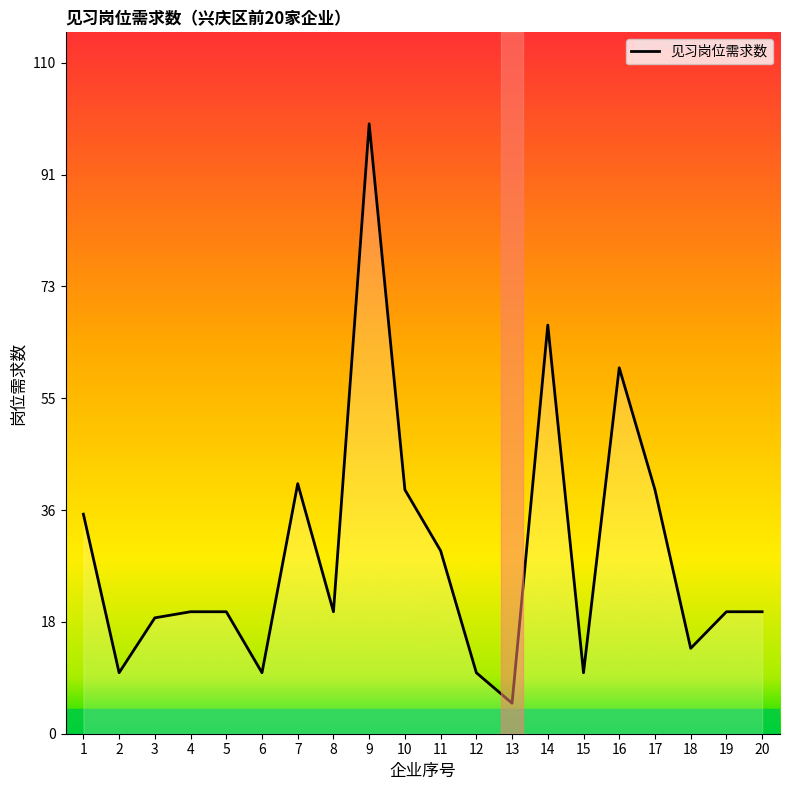

Approximately how many times larger is the value at 13 compared to 3?

0.3